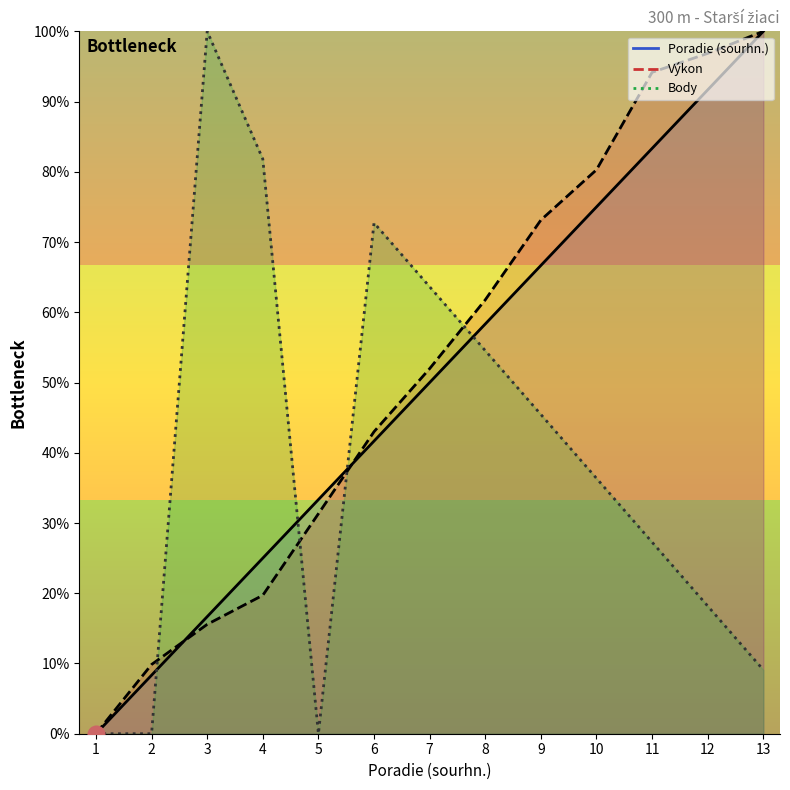

Count the number of data series in this chart.

3